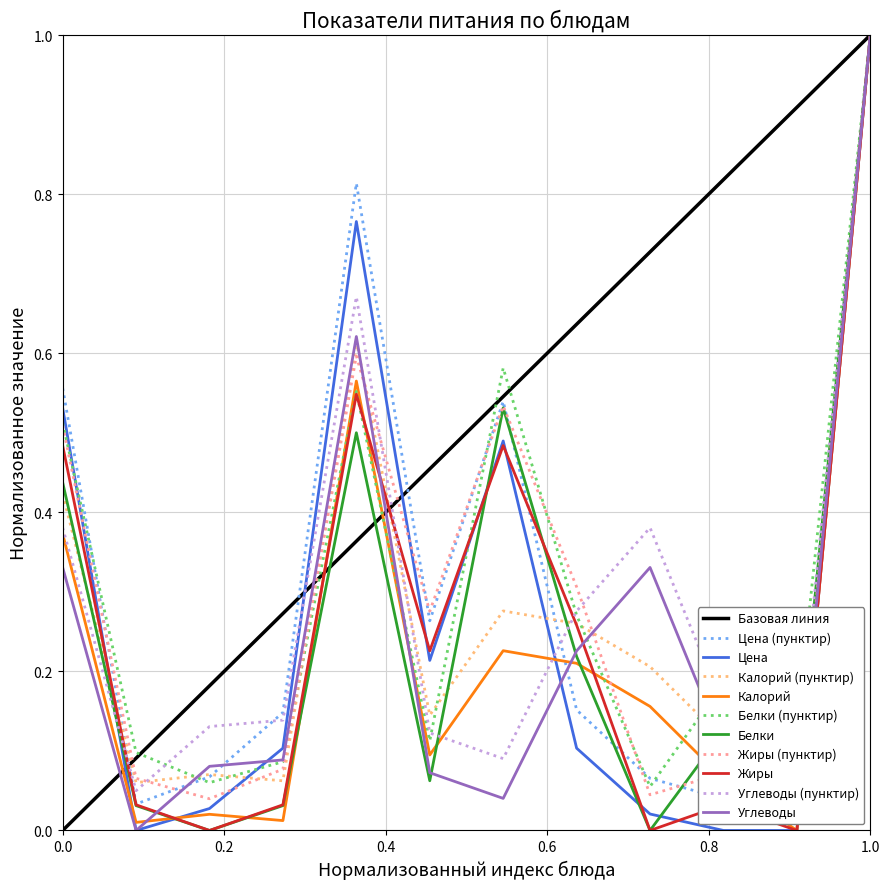

What is the value of the Калорий point at the 6th from the left?

0.1